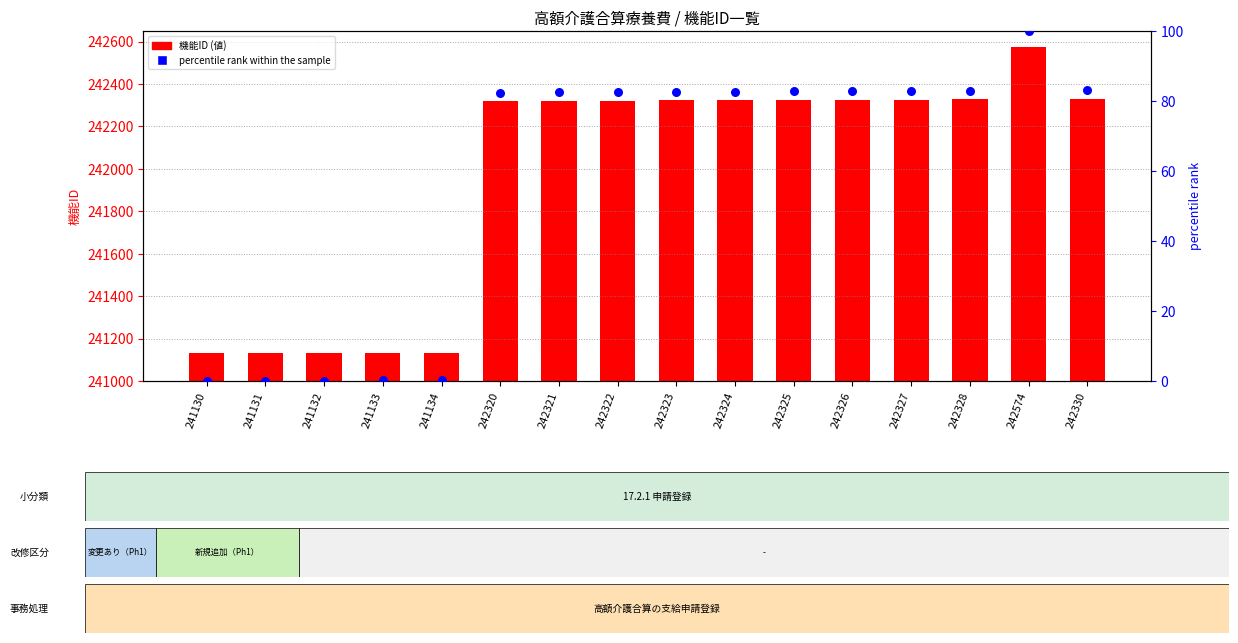

Which series has the largest total across all categories?

機能ID (値)